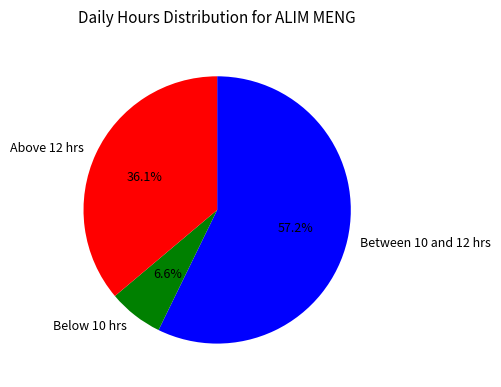

How much of the chart is everything except Above 12 hrs?

63.9%